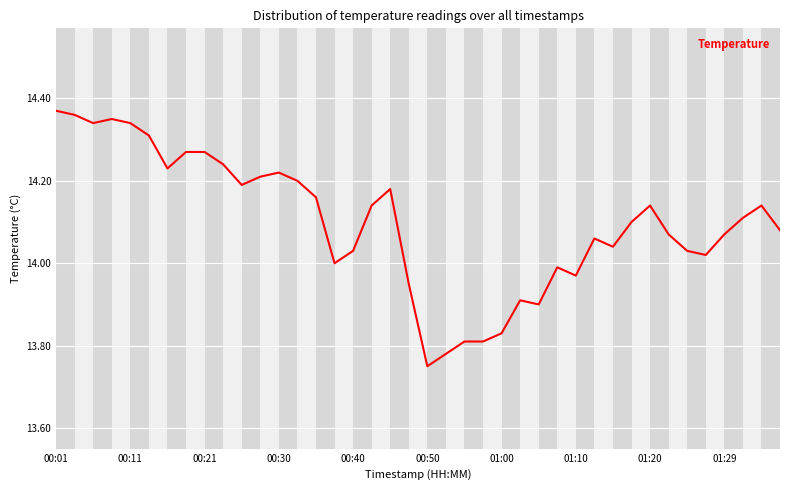

What is the difference between the maximum and minimum values?

0.6